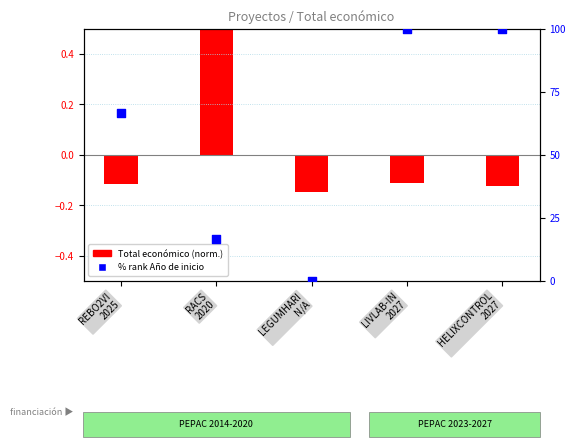

What is the change in value from REBO2VI
2025 to RACS
2020?

-50.0